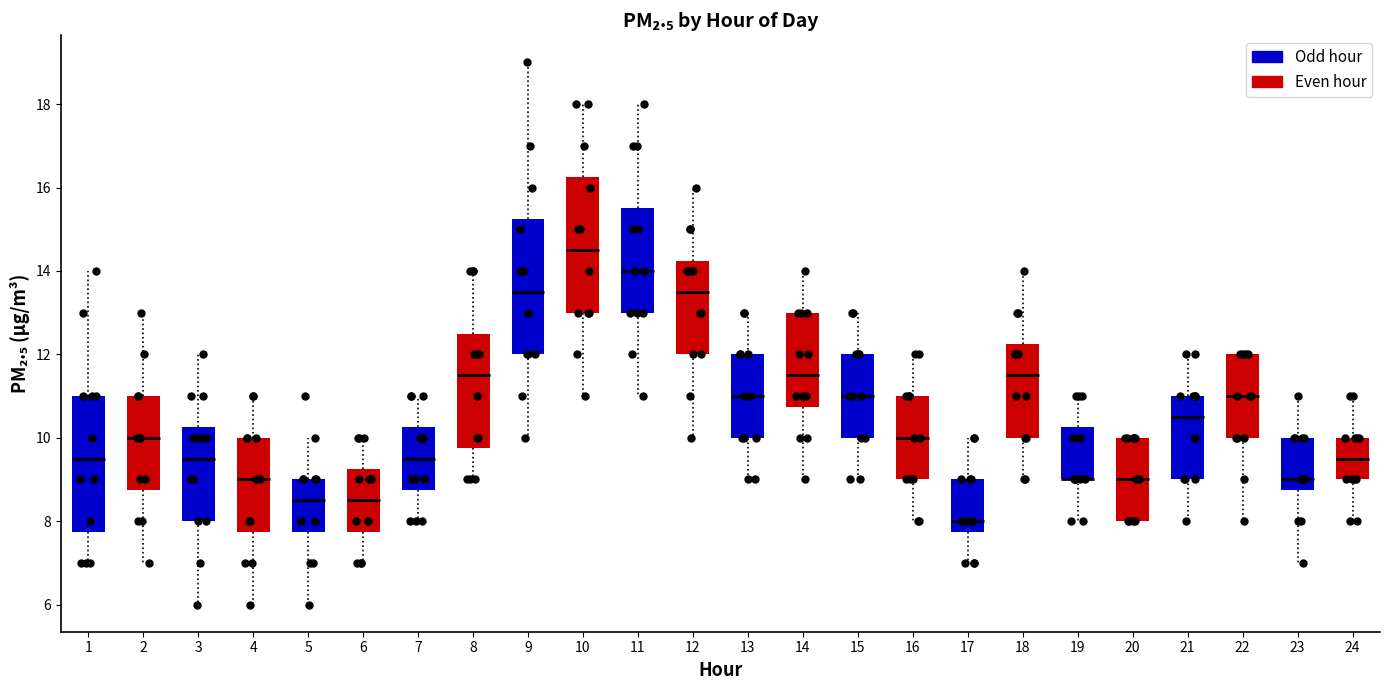

Where does the upper whisker of the box at x = 10 end on the y-axis? The values are not printed on the chart, so give them approximately, as read against the axis.

18.0